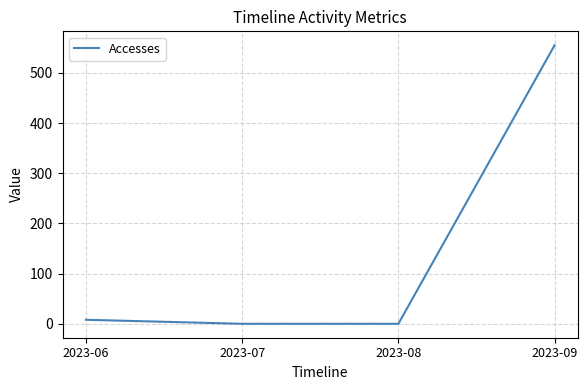

The value at 2023-09 is 264. True or false?

False